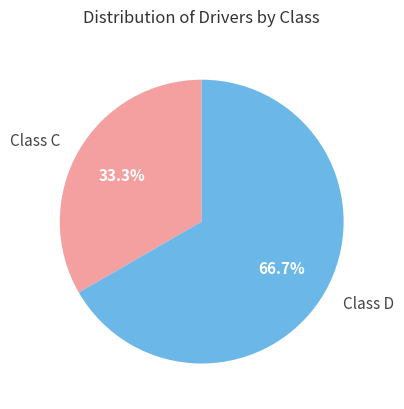

Rank the categories by value from highest to lowest.

Class D, Class C